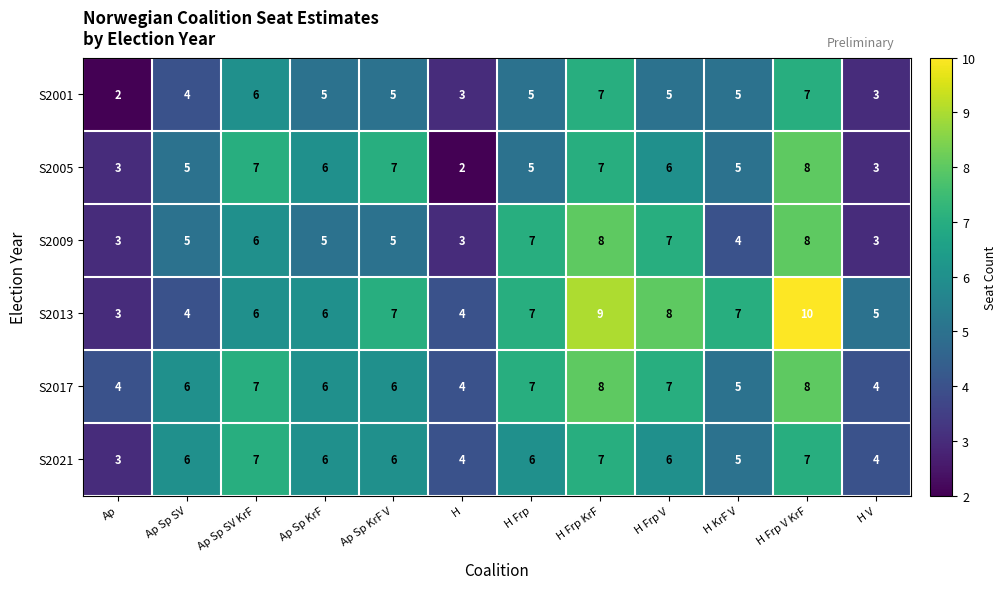

Which category has the lowest value in the S2001 series?

Ap